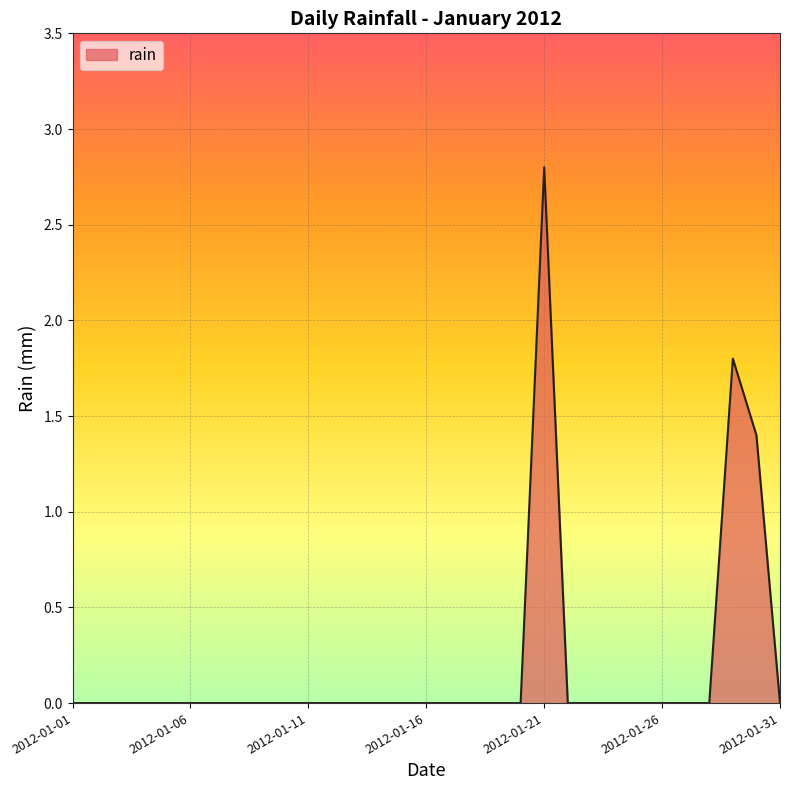

Reading left to right, extract all data points from this chart.

0.0	0.0	0.0	0.0	0.0	0.0	0.0	0.0	0.0	0.0	0.0	0.0	0.0	0.0	0.0	0.0	0.0	0.0	0.0	0.0	2.8	0.0	0.0	0.0	0.0	0.0	0.0	0.0	1.8	1.4	0.0